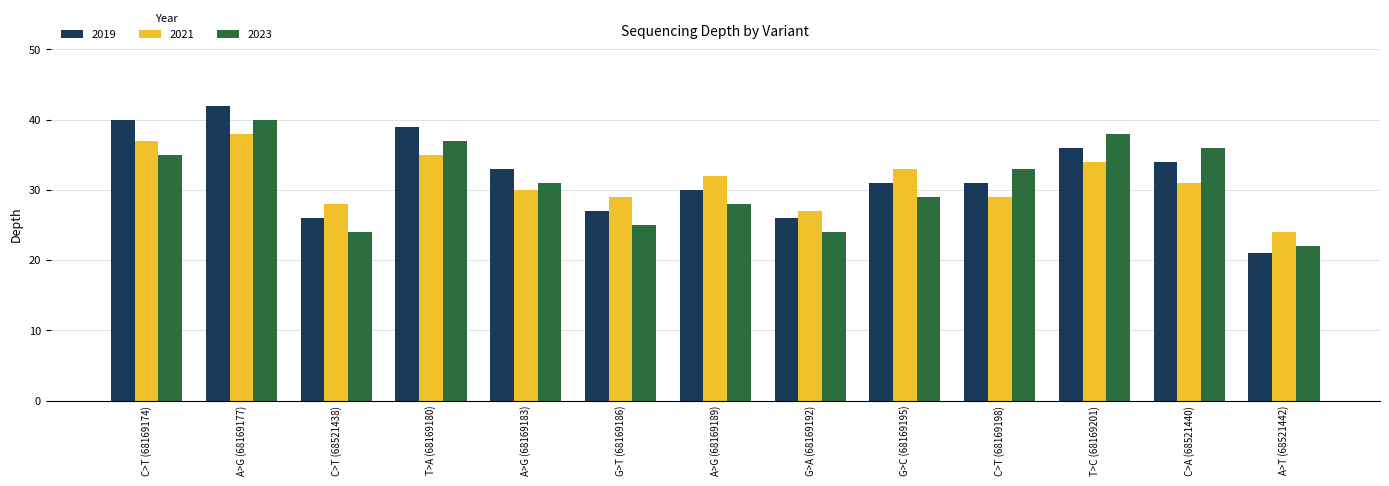

Reading left to right, transcribe all the data shown in this chart.

2019: C>T (68169174)=40	A>G (68169177)=42	C>T (68521438)=26	T>A (68169180)=39	A>G (68169183)=33	G>T (68169186)=27	A>G (68169189)=30	G>A (68169192)=26	G>C (68169195)=31	C>T (68169198)=31	T>C (68169201)=36	C>A (68521440)=34	A>T (68521442)=21
2021: C>T (68169174)=37	A>G (68169177)=38	C>T (68521438)=28	T>A (68169180)=35	A>G (68169183)=30	G>T (68169186)=29	A>G (68169189)=32	G>A (68169192)=27	G>C (68169195)=33	C>T (68169198)=29	T>C (68169201)=34	C>A (68521440)=31	A>T (68521442)=24
2023: C>T (68169174)=35	A>G (68169177)=40	C>T (68521438)=24	T>A (68169180)=37	A>G (68169183)=31	G>T (68169186)=25	A>G (68169189)=28	G>A (68169192)=24	G>C (68169195)=29	C>T (68169198)=33	T>C (68169201)=38	C>A (68521440)=36	A>T (68521442)=22